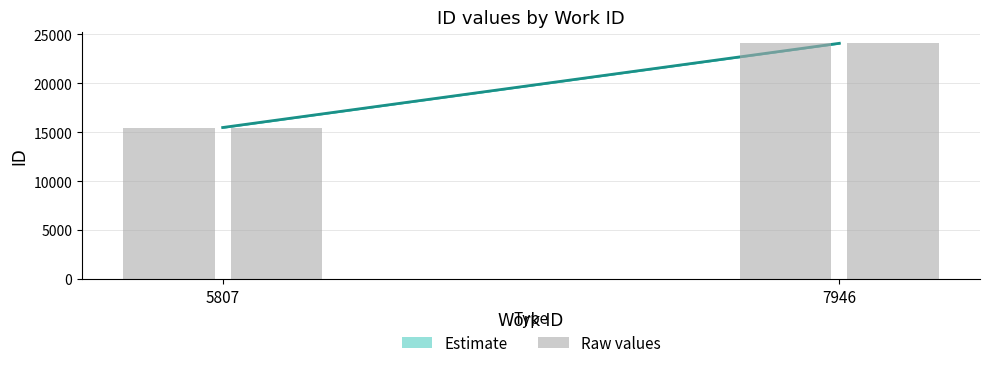

Reading left to right, list all the values displayed in this chart.

15490.5	24099.5